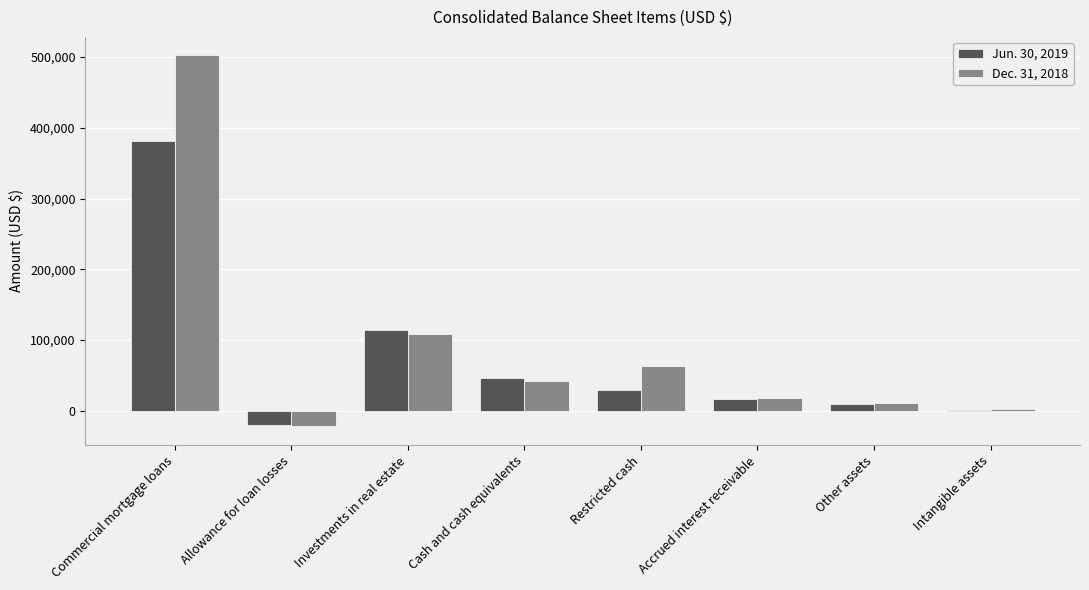

Which category has the highest value in the Dec. 31, 2018 series?

Commercial mortgage loans